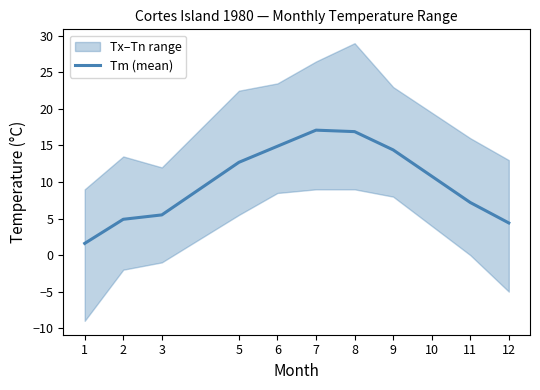

What is the value of the 10th point from the left?

7.2